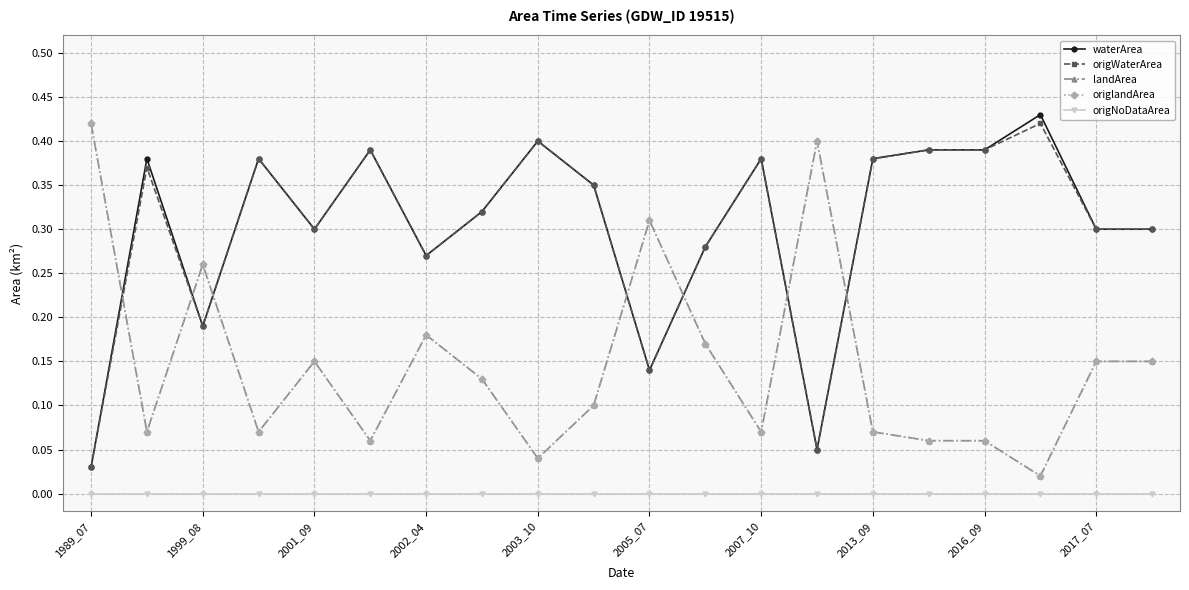

How many lines are shown in the chart?

5